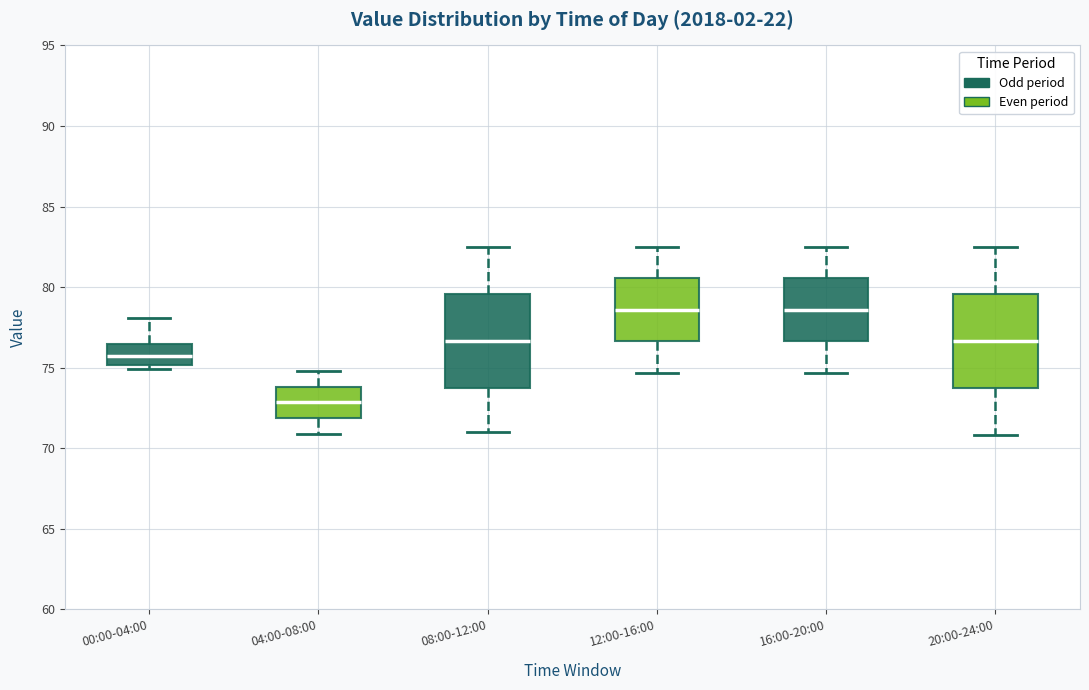

Reading left to right, transcribe this box plot: for each box, give where its median line is, the range the box spans, and where its two whiskers end, as read against the y-axis. The values are not printed on the chart, so give them approximately, as read against the axis.

00:00-04:00: median 76.0, box 75.0 to 76.5, whiskers 75.0 (just below the box's lower edge) to 78.0
04:00-08:00: median 73.0, box 72.0 to 74.0, whiskers 71.0 to 75.0
08:00-12:00: median 76.5, box 73.5 to 79.5, whiskers 71.0 to 82.5
12:00-16:00: median 78.5, box 76.5 to 80.5, whiskers 74.5 to 82.5
16:00-20:00: median 78.5, box 76.5 to 80.5, whiskers 74.5 to 82.5
20:00-24:00: median 76.5, box 73.5 to 79.5, whiskers 71.0 to 82.5